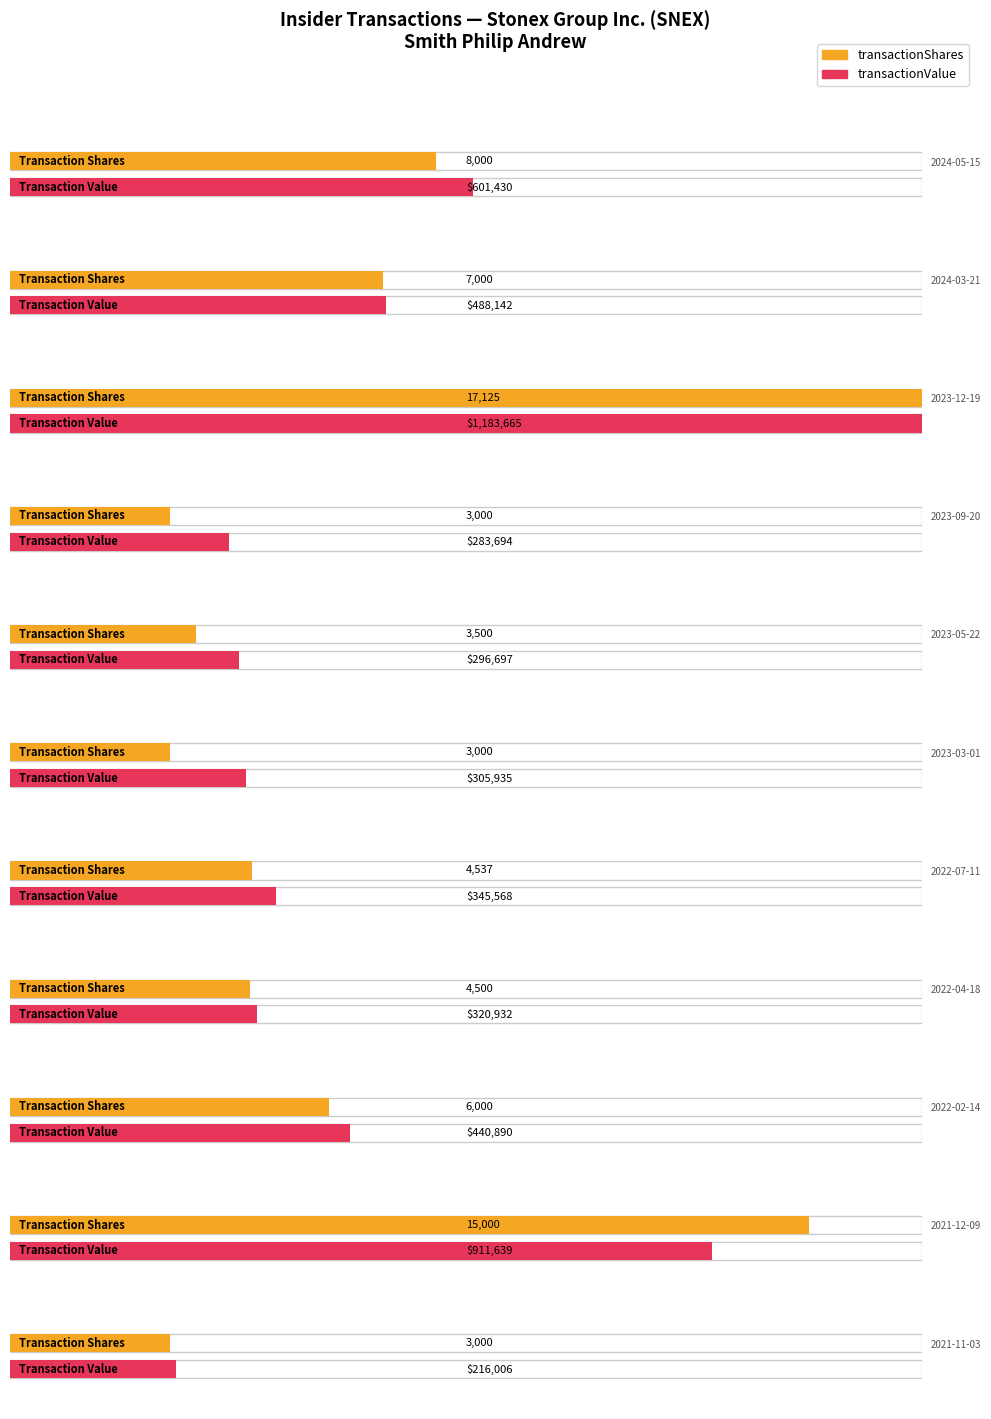

What is the sum of all transactionValue values?

5394598.0